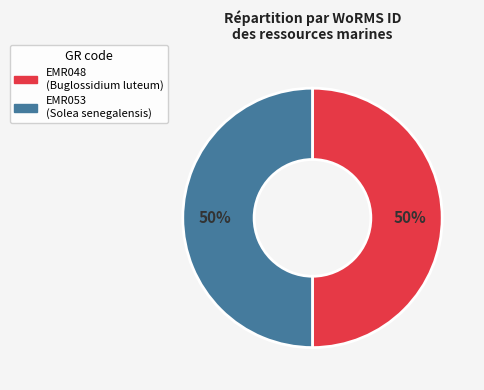

The EMR048 slice represents 37% of the pie. True or false?

False